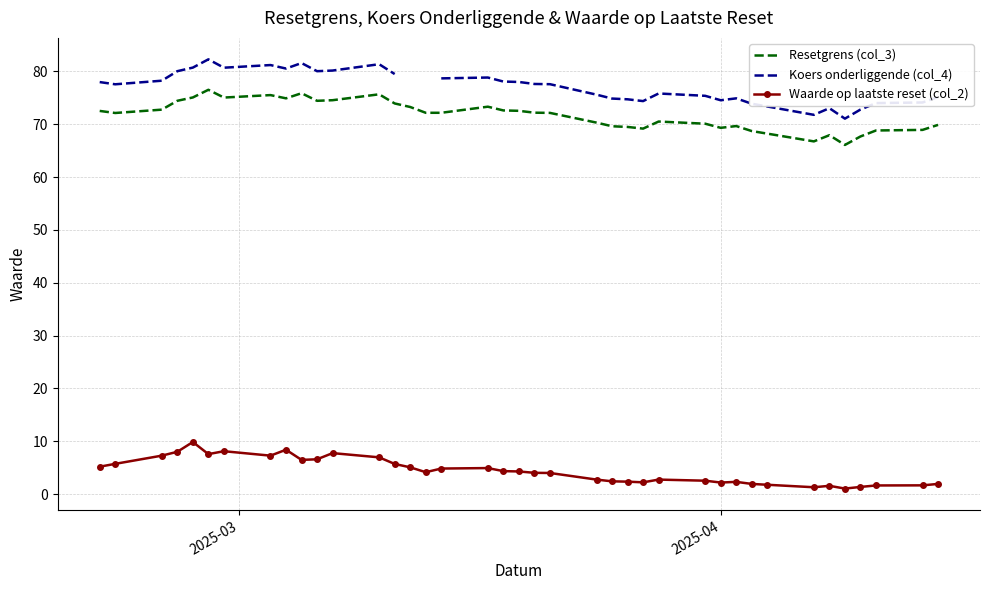

True or false: Waarde op laatste reset (col_2) and Resetgrens (col_3) cross at least once.

False